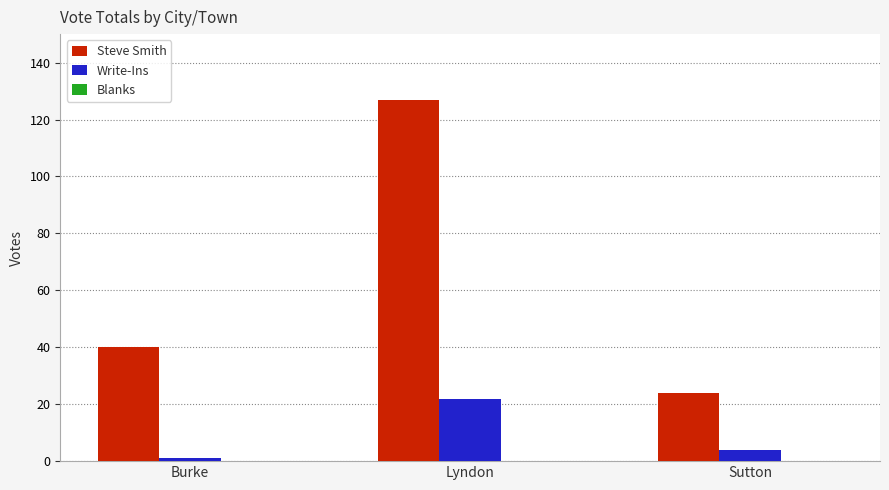

List the series in order of their peak value, highest first.

Steve Smith, Write-Ins